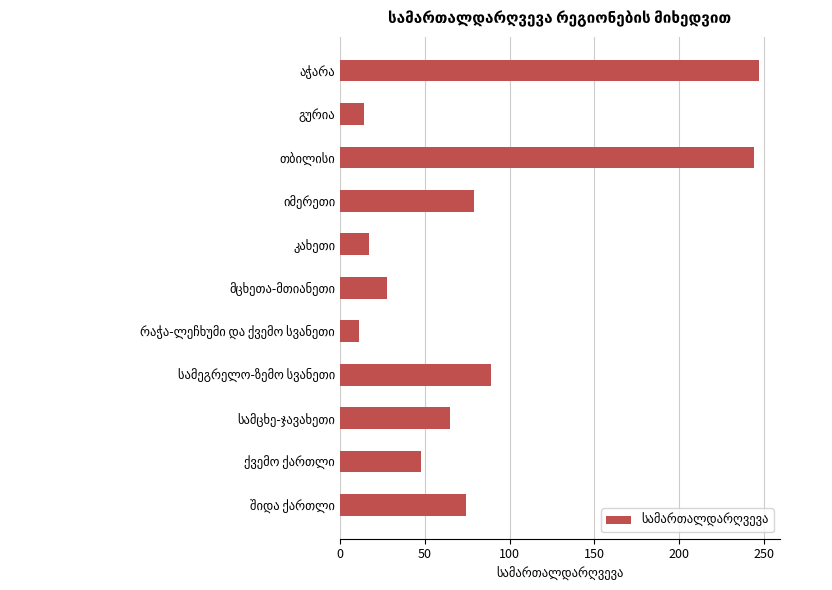

What is the difference between the maximum and second lowest values?

233